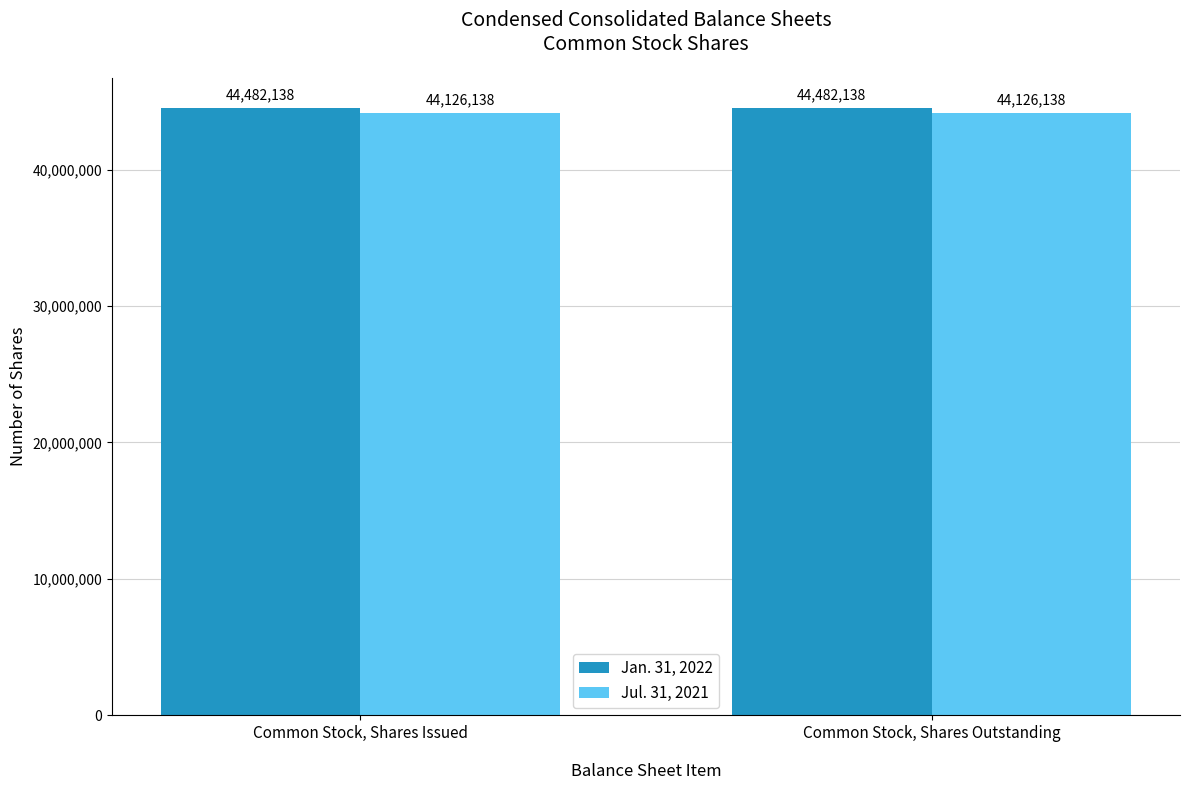

What is the highest value of the Jan. 31, 2022 series?

44482138